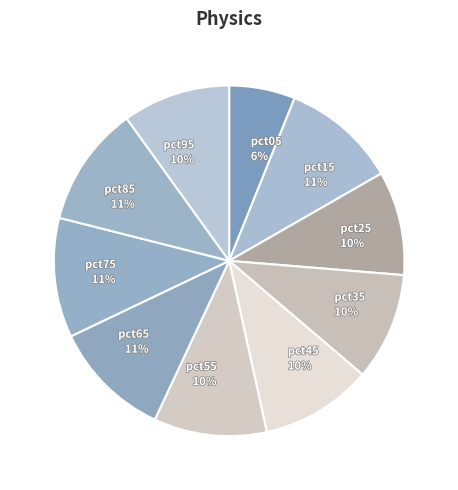

Does any single category account for the majority?

No